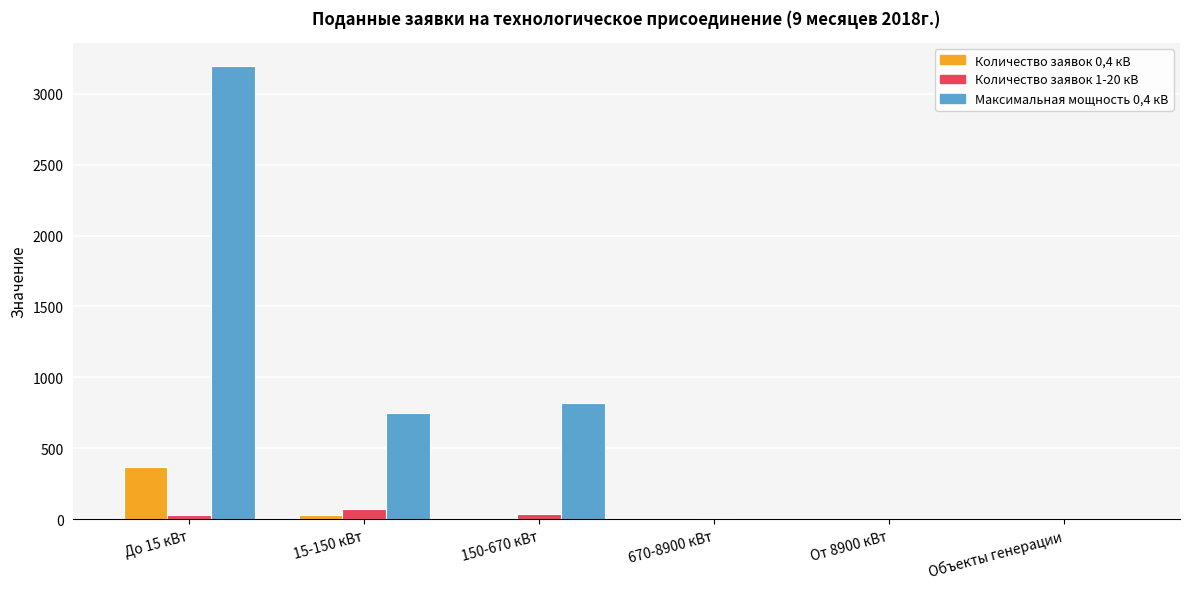

How many groups of bars are there?

6